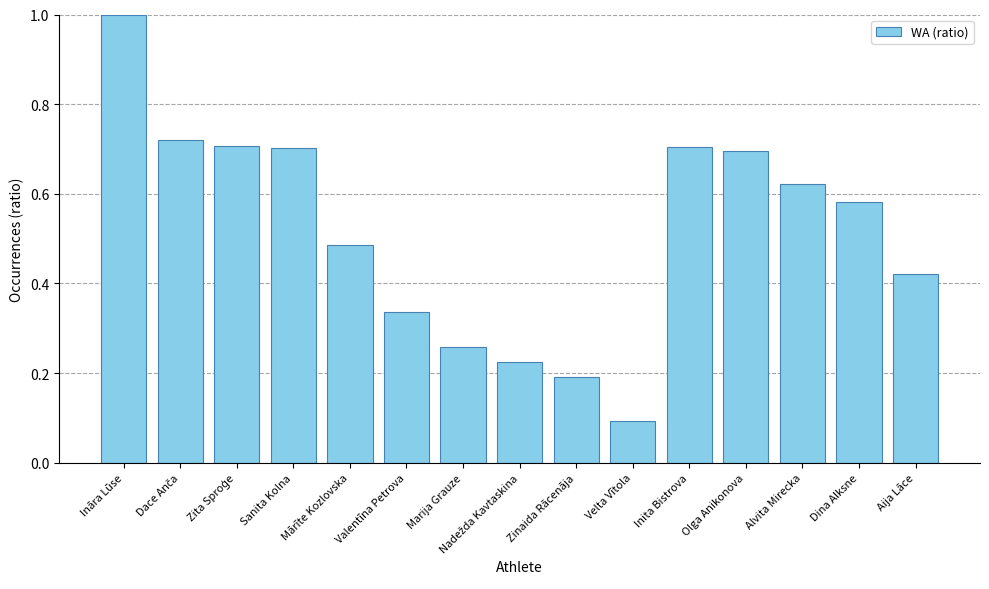

The value at Velta Vītola is 0.1. True or false?

True